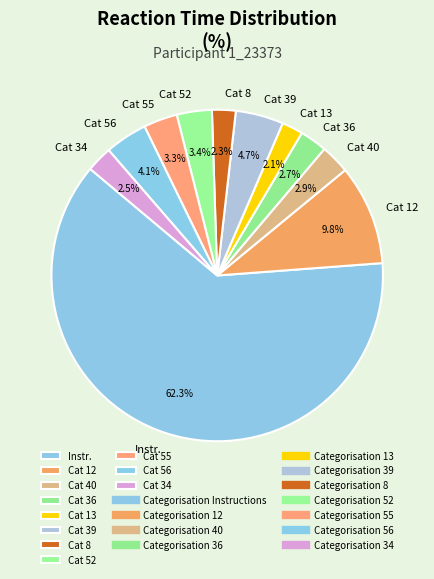

Does any single category account for the majority?

Yes